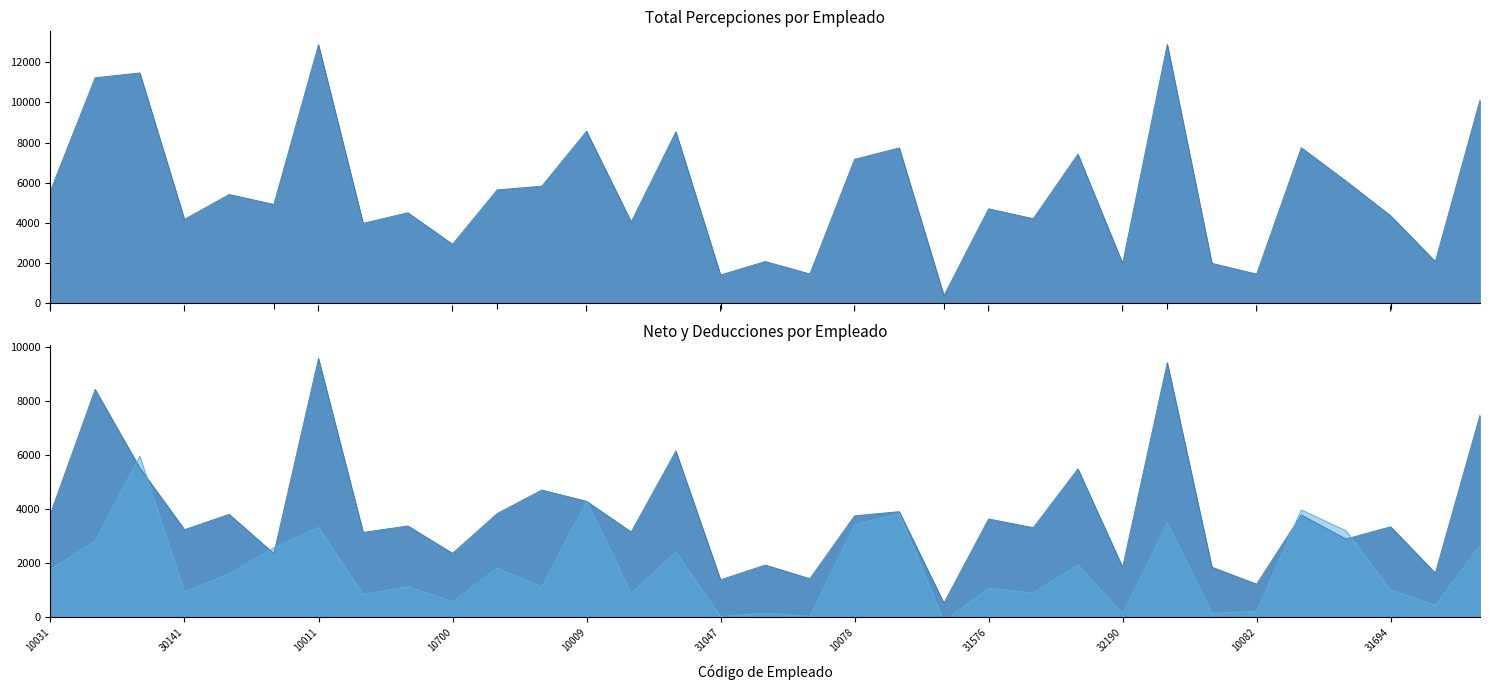

What are all the series names shown in the legend?

Total Percepciones, Neto, Total Deducciones